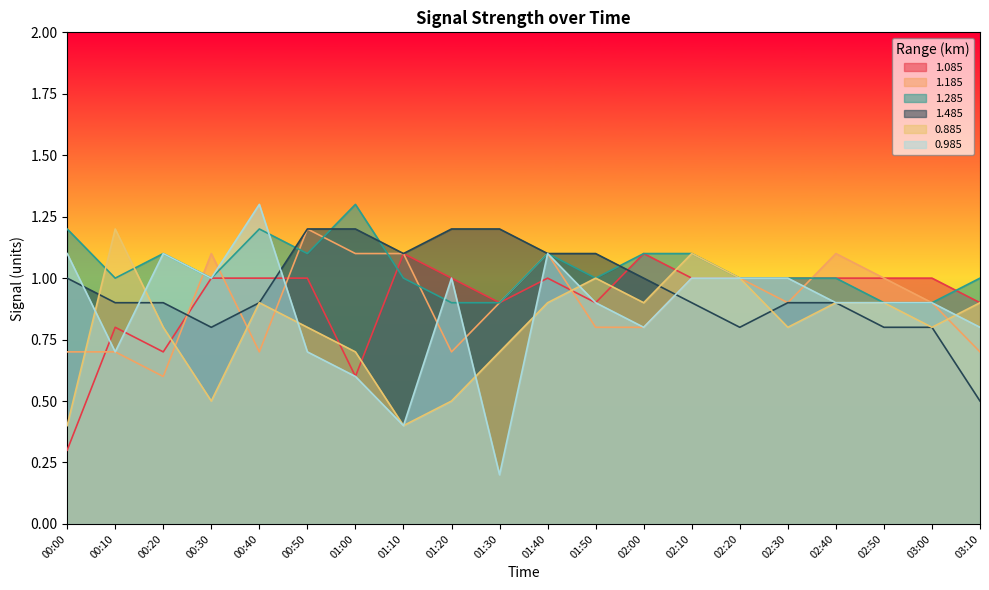

Which category has the lowest value in the 1.185 series?

00:20